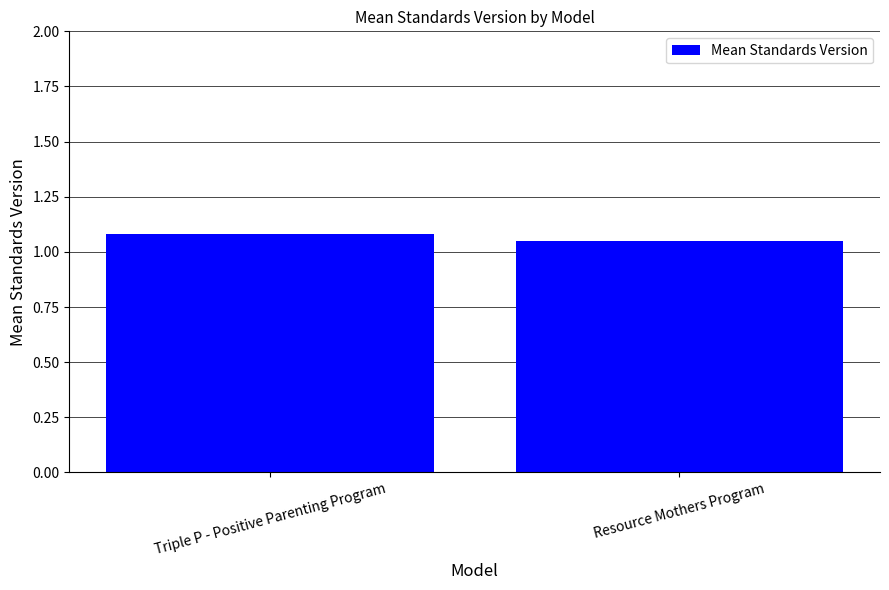

List the labels in order of value, largest first.

Triple P - Positive Parenting Program, Resource Mothers Program